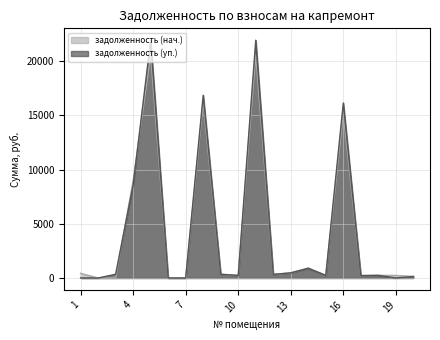

Is it true that задолженность (нач.) equals 222.1 at 17?

True